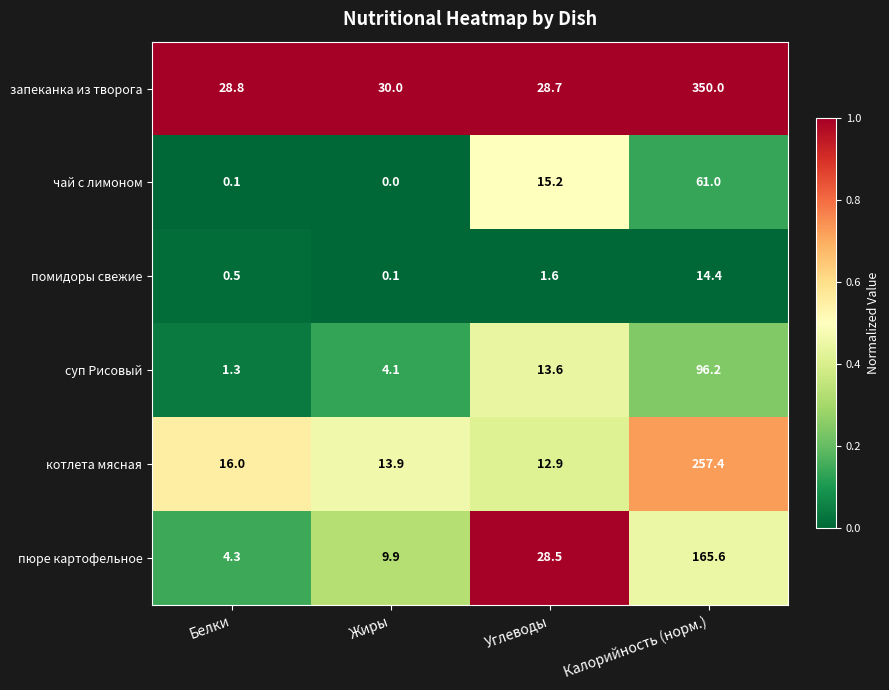

Which series has the largest range (max minus min)?

запеканка из творога